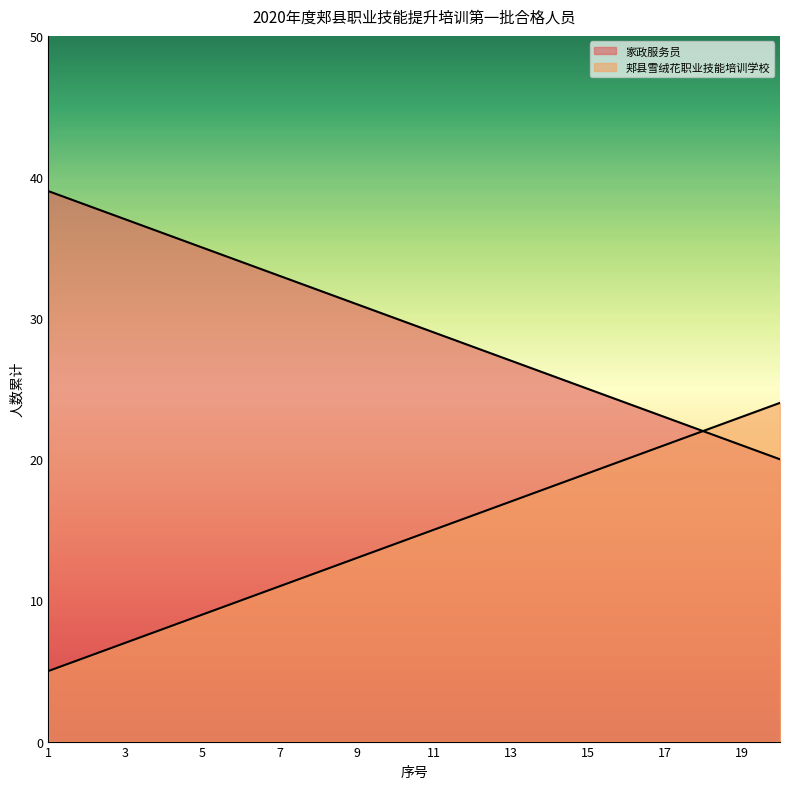

Which series has the largest total across all categories?

家政服务员